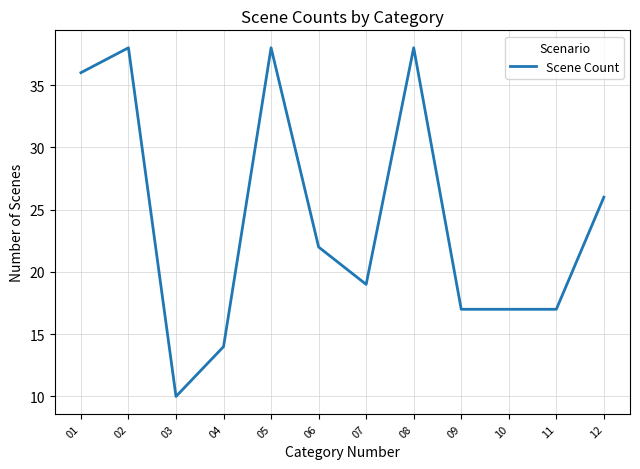

What is the change in value from 04 to 12?

+12